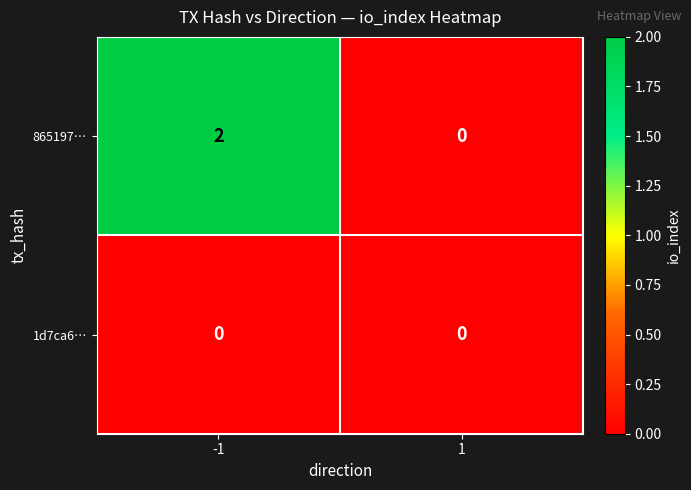

The value of 1d7ca6… at -1 is 0. True or false?

True